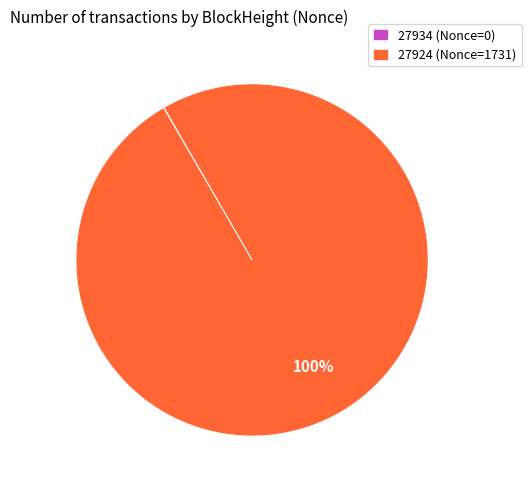

To the nearest percent, what is the average slice percentage?

50%